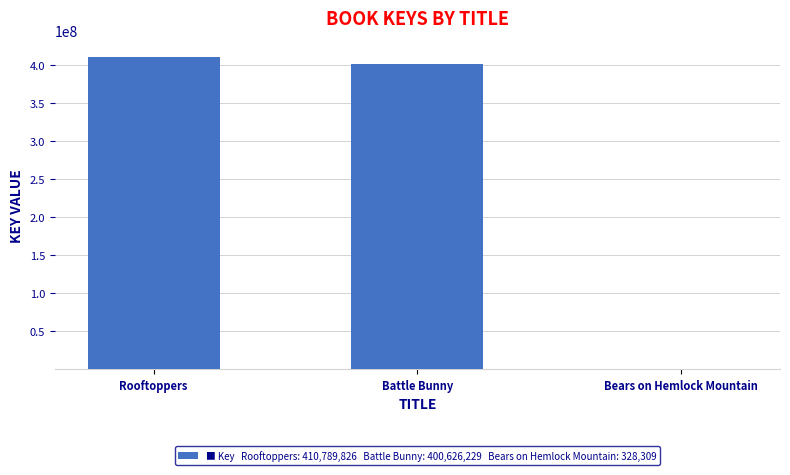

Which has a higher value, Bears on Hemlock Mountain or Battle Bunny?

Battle Bunny